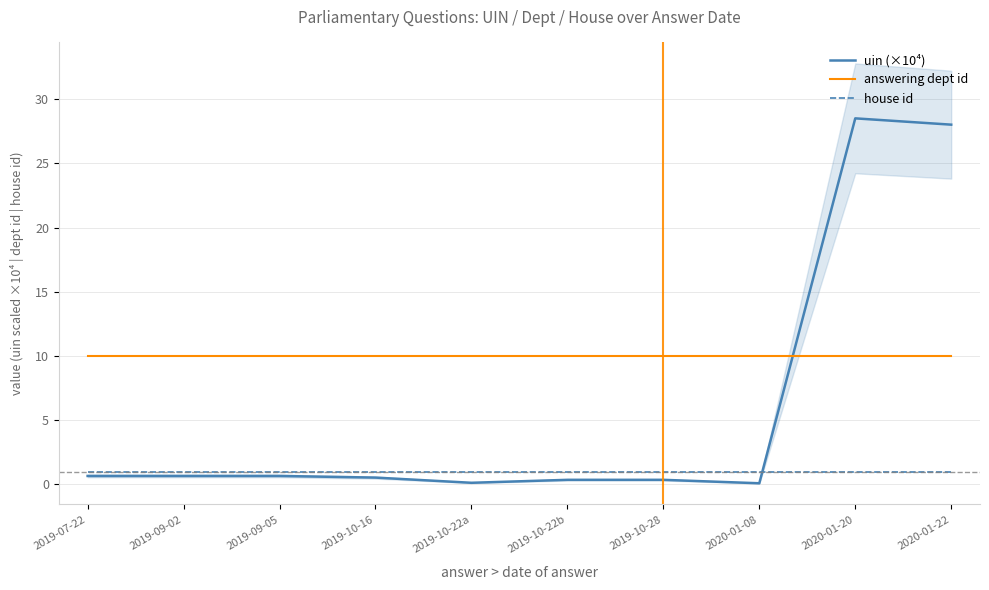

How many lines are shown in the chart?

3